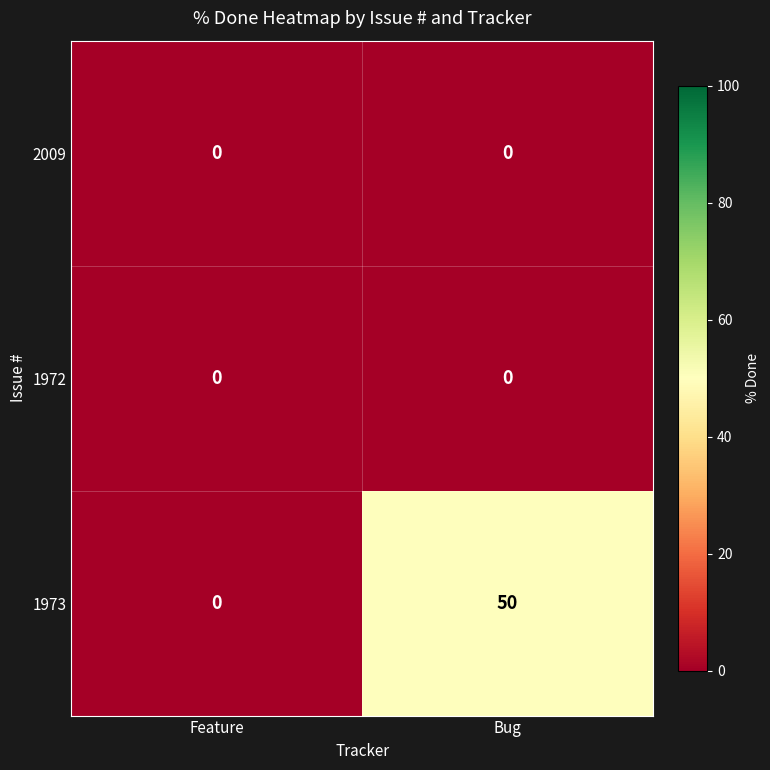

Which series has the widest spread of values?

1973